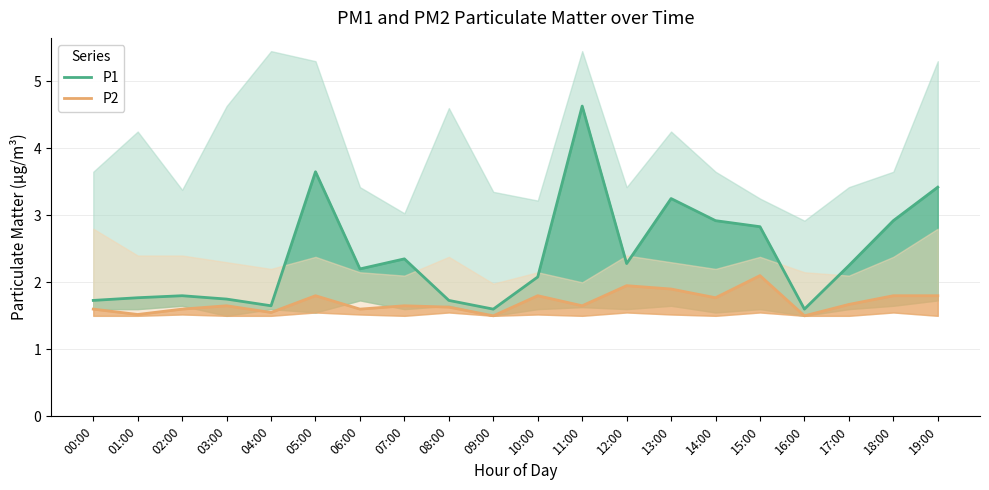

What is the total value across all series at 03:00?

3.4